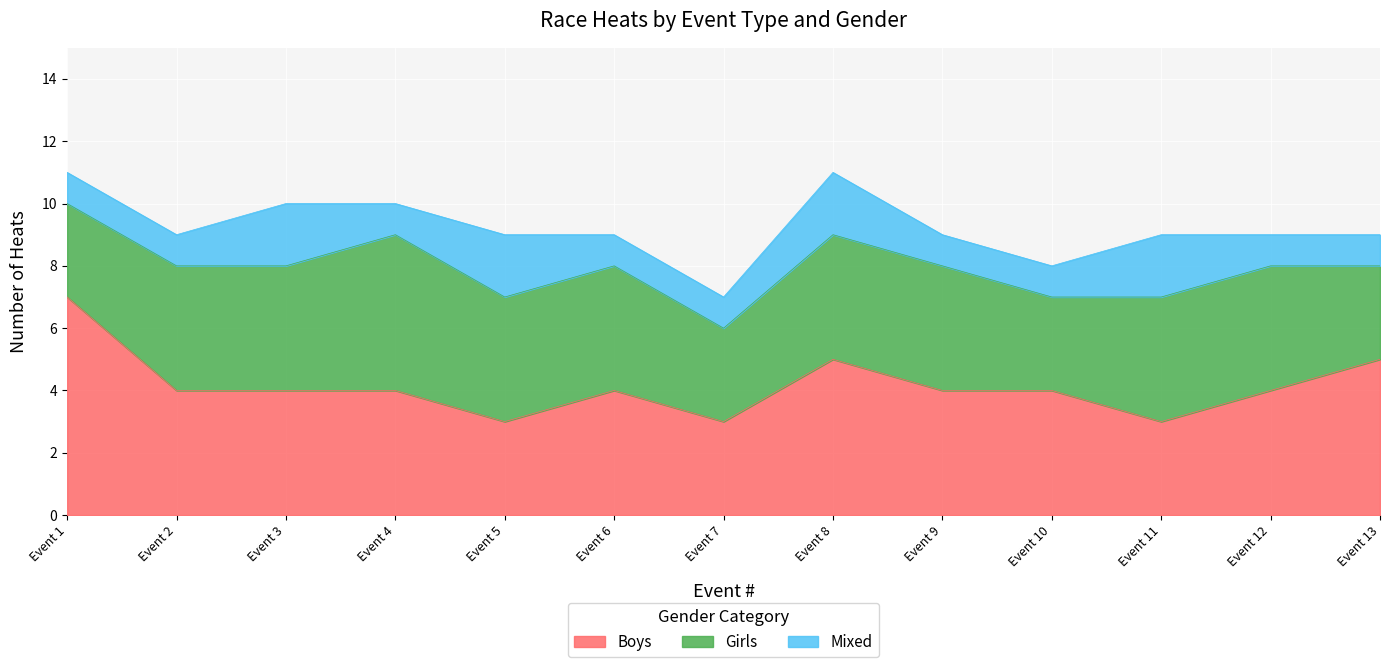

Reading right to left, transcribe all the data shown in this chart.

Boys: Event 13=5	Event 12=4	Event 11=3	Event 10=4	Event 9=4	Event 8=5	Event 7=3	Event 6=4	Event 5=3	Event 4=4	Event 3=4	Event 2=4	Event 1=7
Girls: Event 13=3	Event 12=4	Event 11=4	Event 10=3	Event 9=4	Event 8=4	Event 7=3	Event 6=4	Event 5=4	Event 4=5	Event 3=4	Event 2=4	Event 1=3
Mixed: Event 13=1	Event 12=1	Event 11=2	Event 10=1	Event 9=1	Event 8=2	Event 7=1	Event 6=1	Event 5=2	Event 4=1	Event 3=2	Event 2=1	Event 1=1